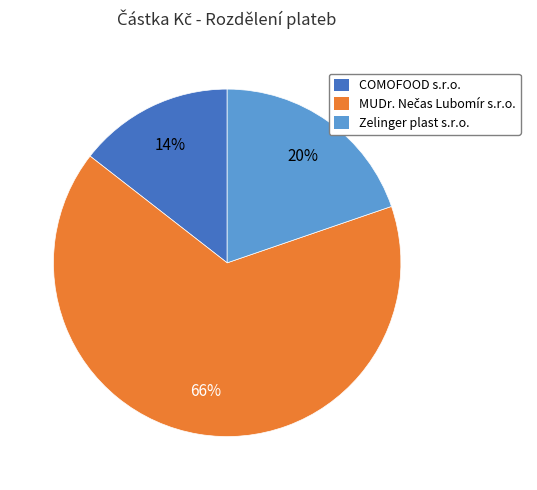

To the nearest percent, what is the combined percentage of COMOFOOD s.r.o. and Zelinger plast s.r.o.?

34%